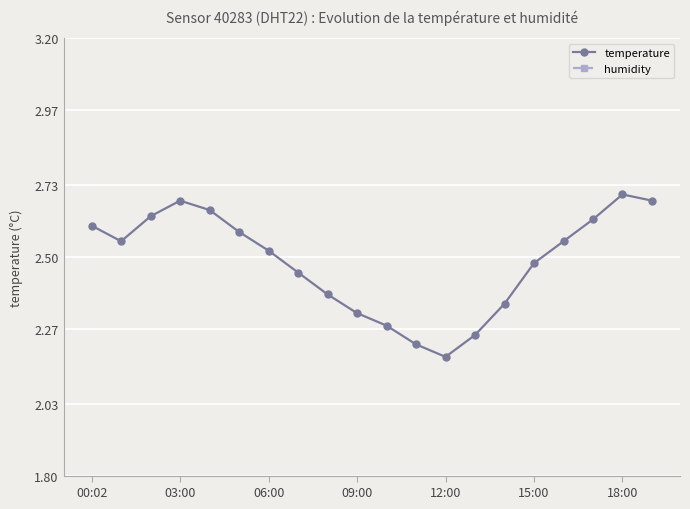

True or false: humidity has a value of 60.2 at 10.

False